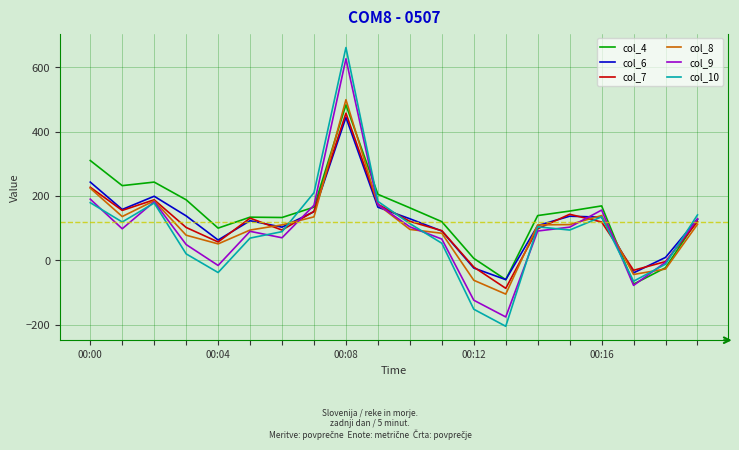

How many lines are shown in the chart?

6